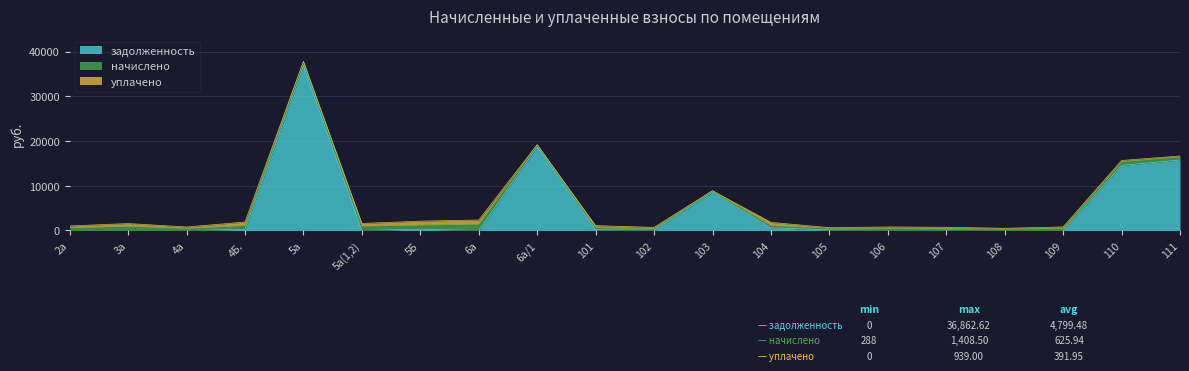

In задолженность, how many points are higher than both neighbors (excluding endpoints)?

5